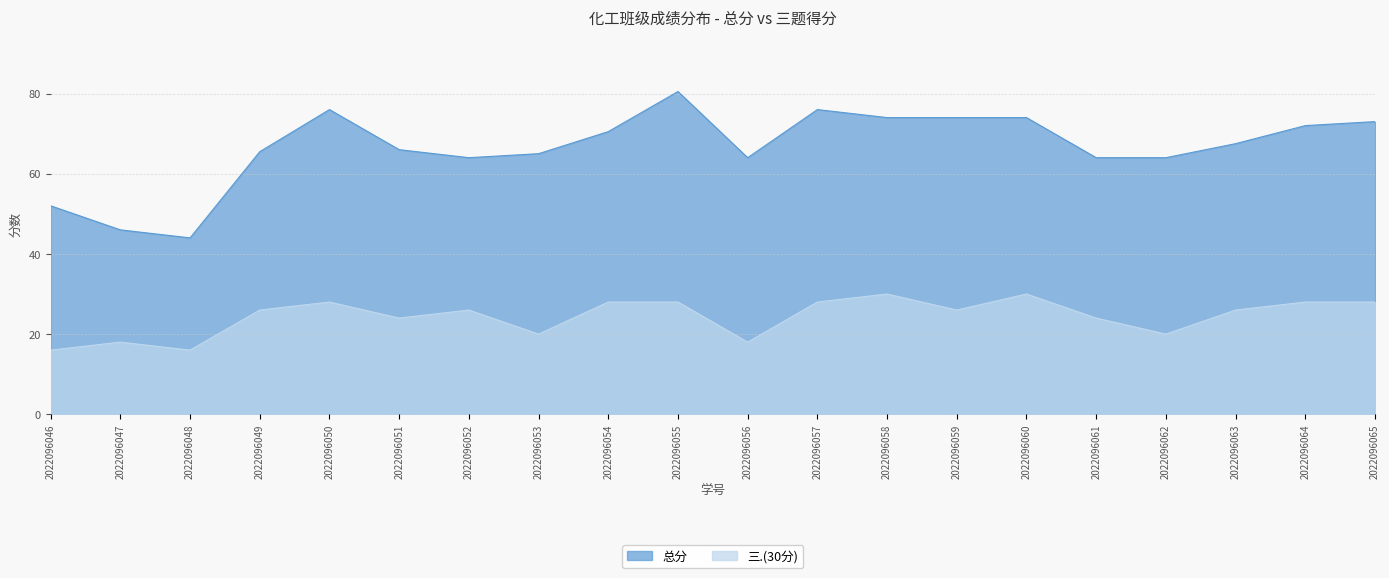

At which category does 三.(30分) reach its first local valley?

2022096048